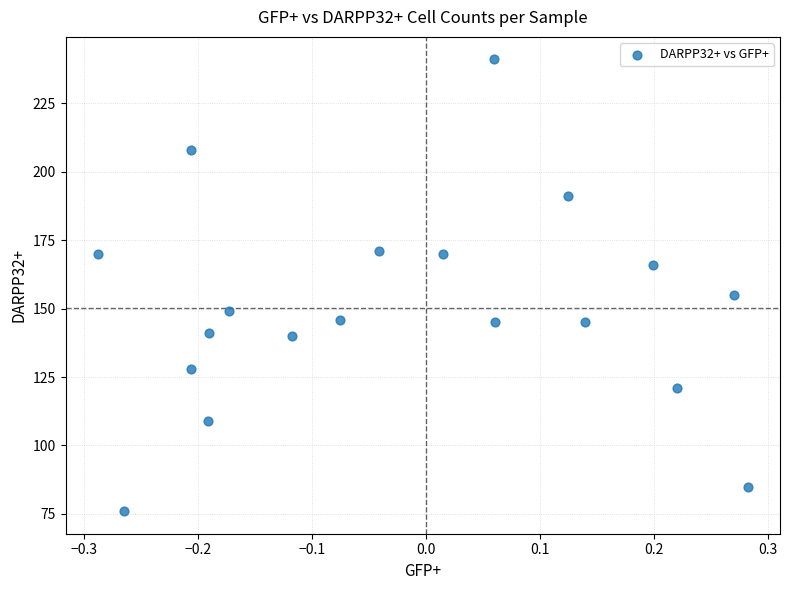

What Y value in the scatter plot is closest to 158?

155